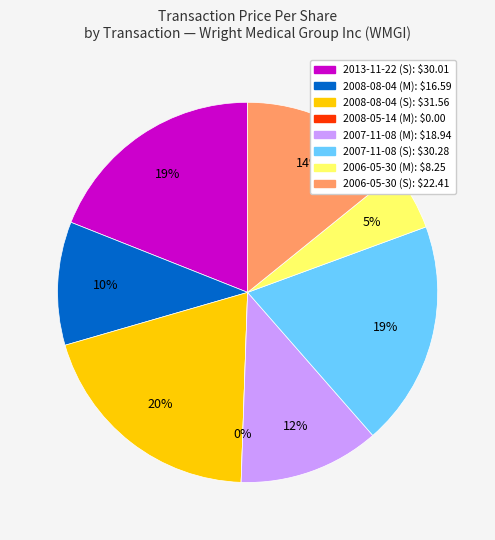

Which slice is the largest?

2008-08-04 (S)